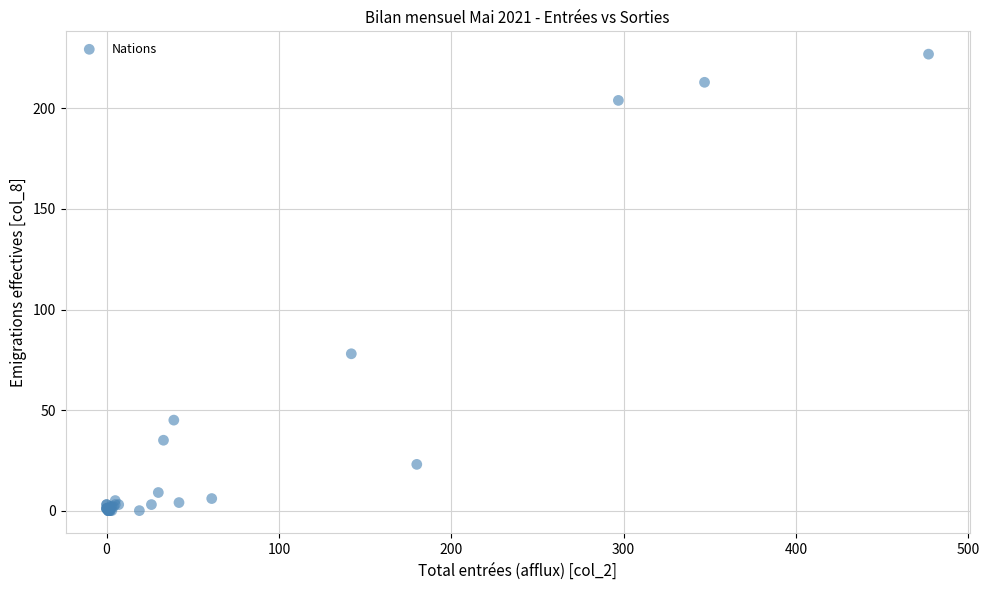

What Y value in the scatter plot is closest to 113?

78